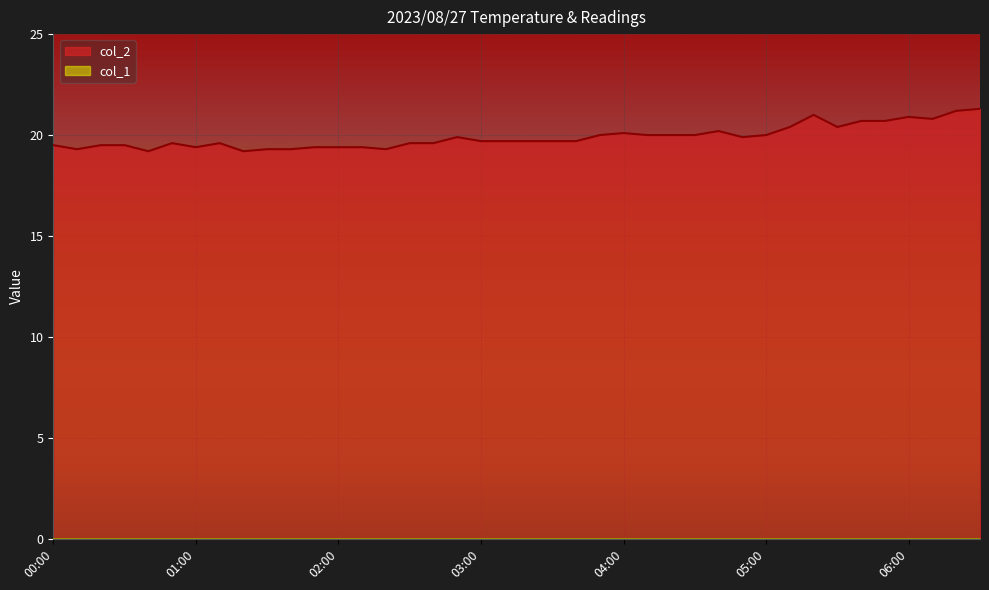

The value at 02:50 is 9.5. True or false?

False